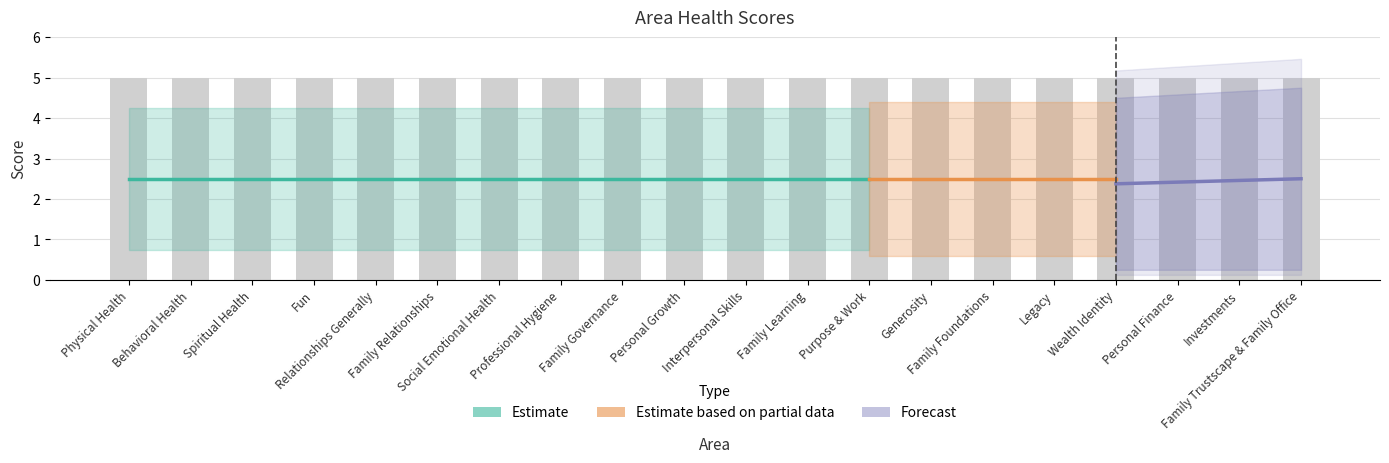

What is the difference between the highest and lowest values at Legacy?

5